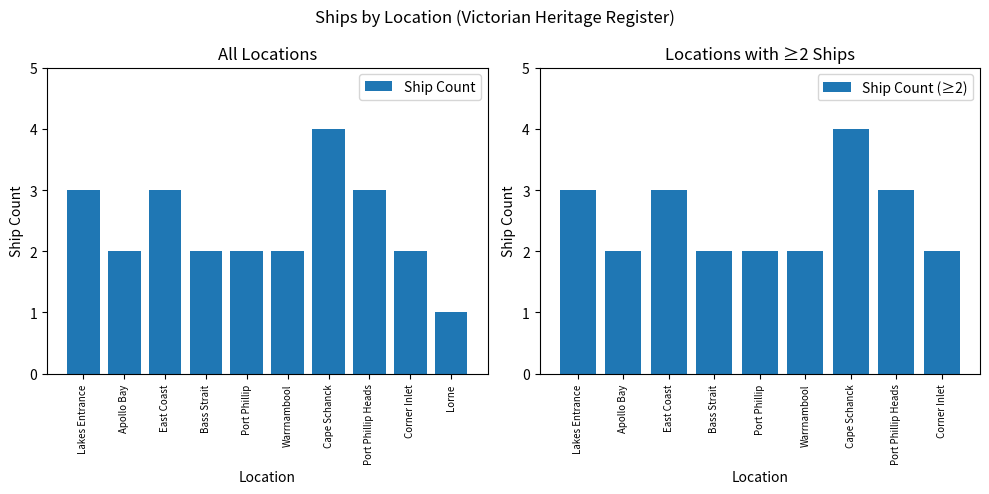

The chart shows a value of 1 at Lorne. True or false?

True